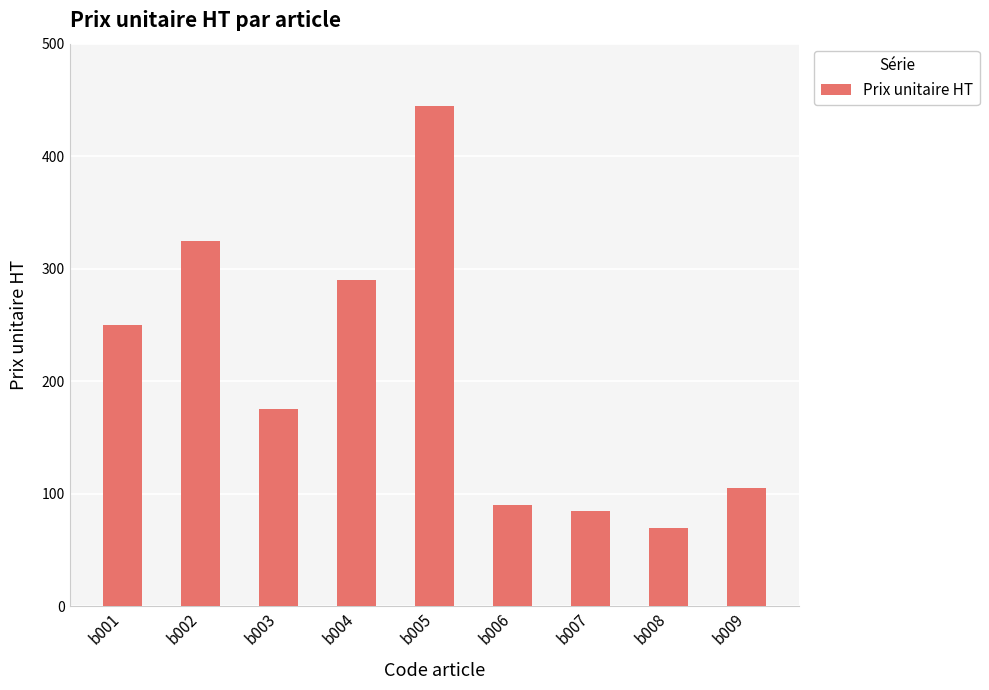

How many distinct data groups are displayed?

1